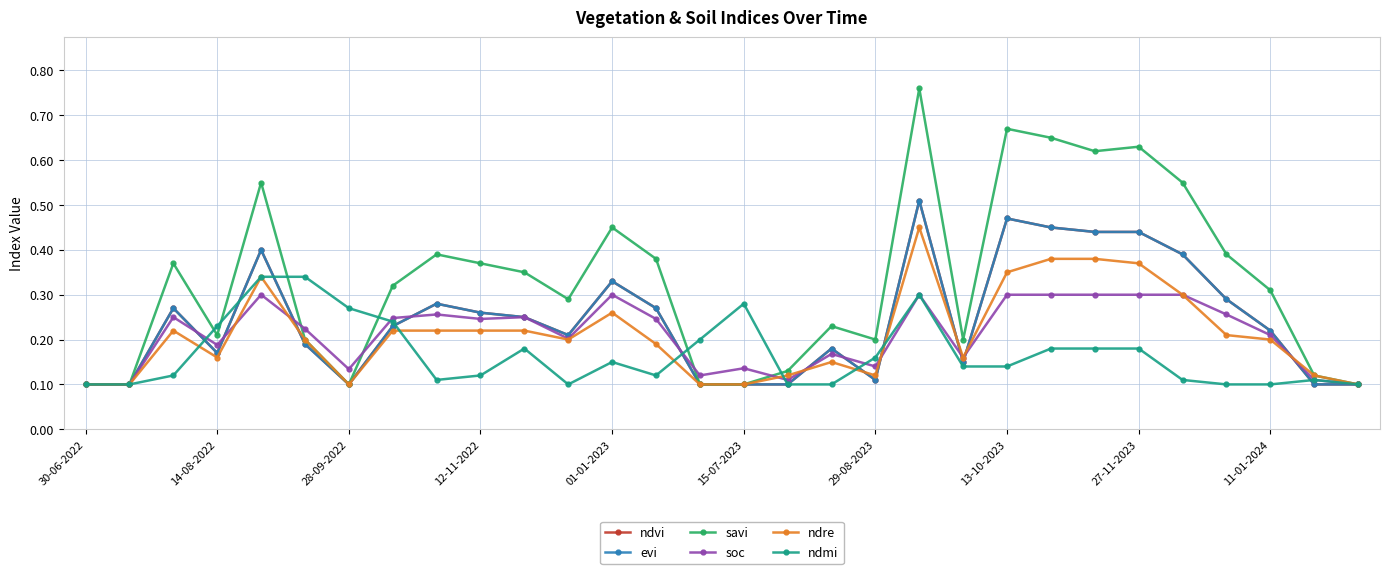

What is the difference between the maximum and second lowest values in the soc series?

0.2